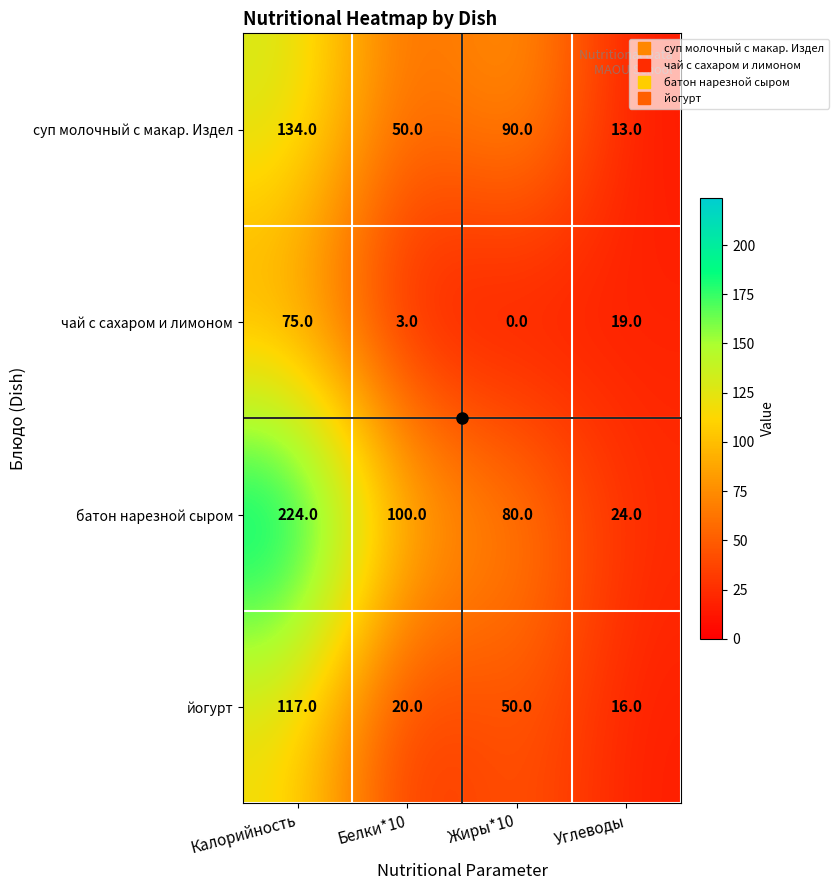

What value does the батон нарезной сыром series have at Жиры*10?

80